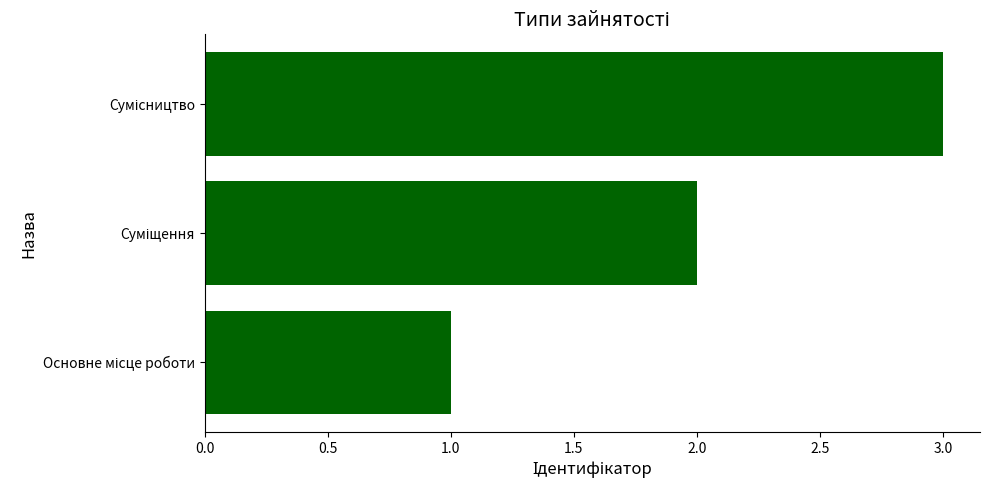

What is the maximum value shown in the chart?

3